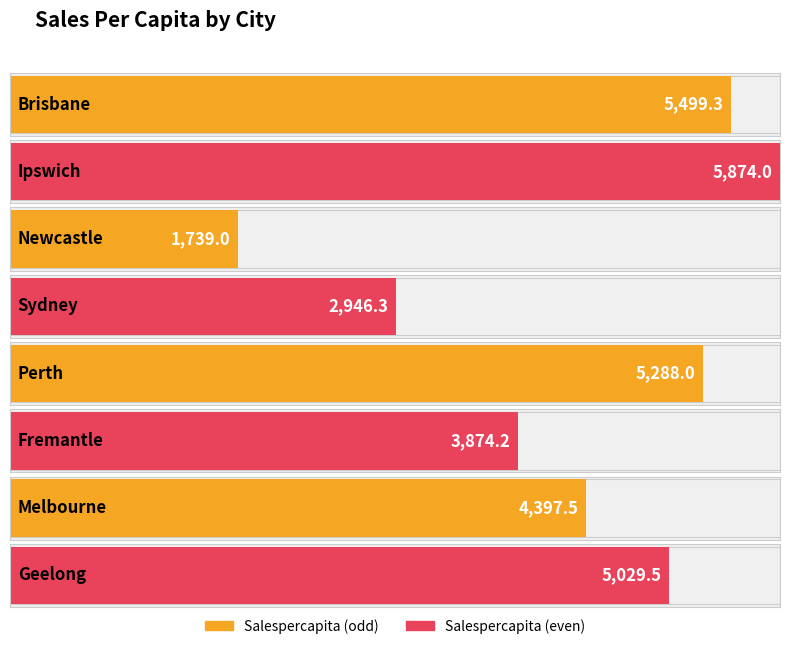

Does the chart contain stacked bars?

No